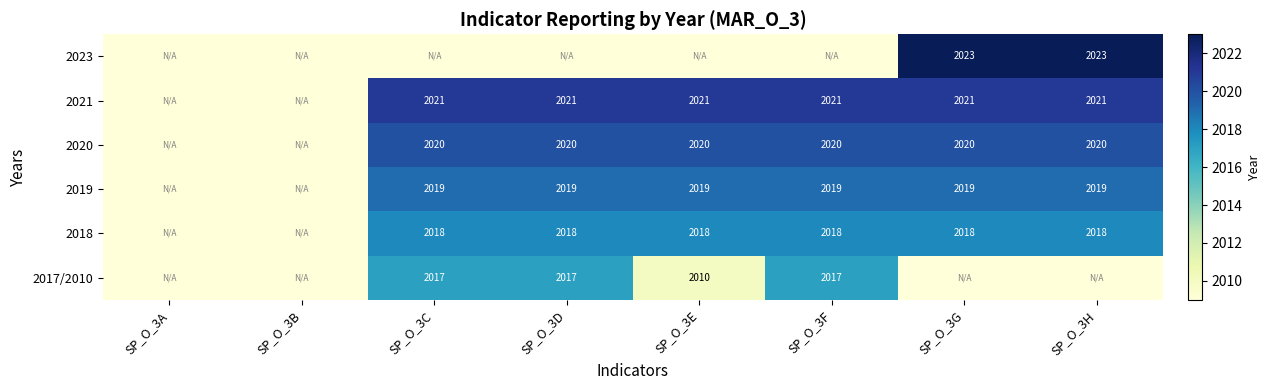

What is the sum of the 2018 values at SP_O_3D and SP_O_3G?

4036